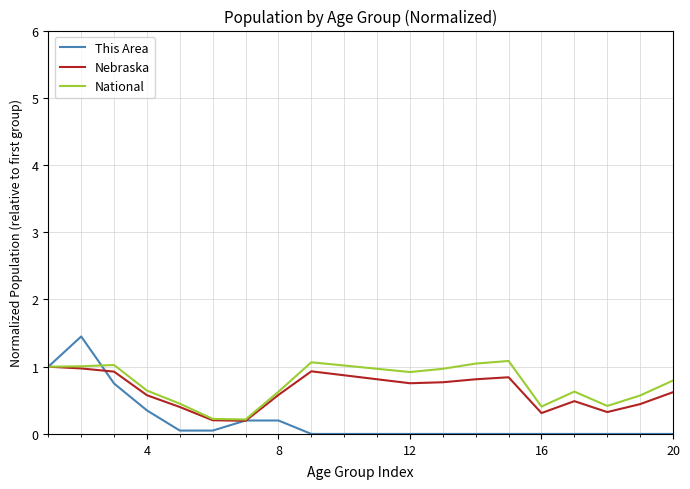

Which series has the widest spread of values?

This Area